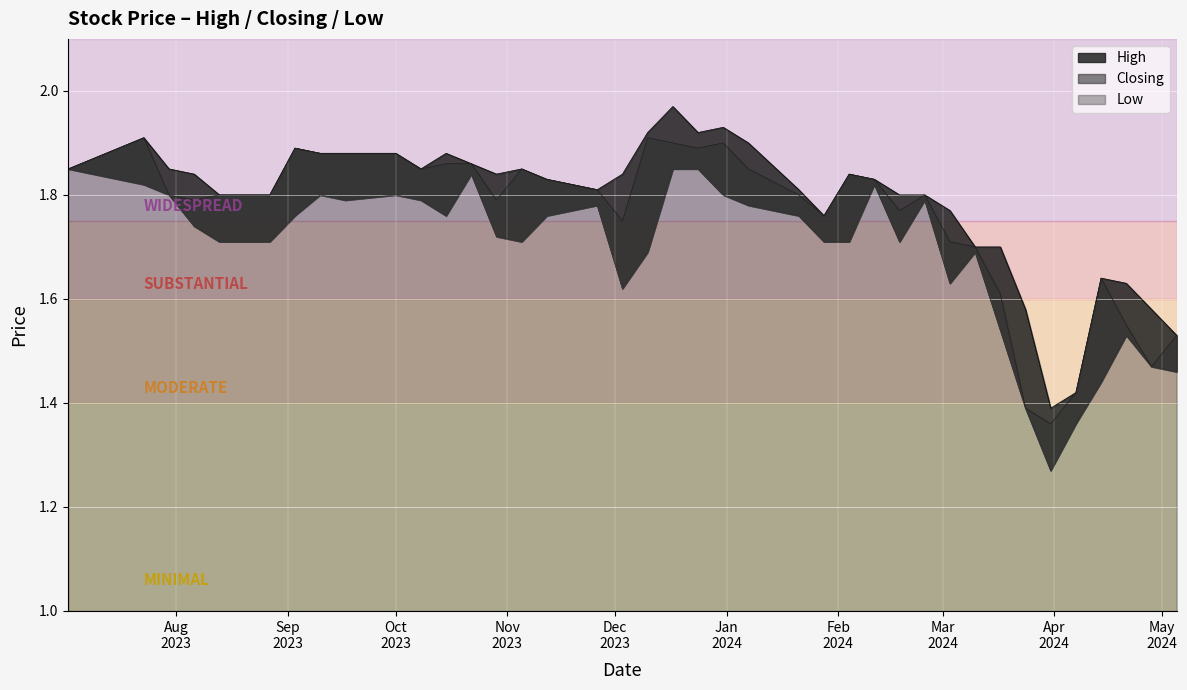

What is the sum of all Low values?

67.7